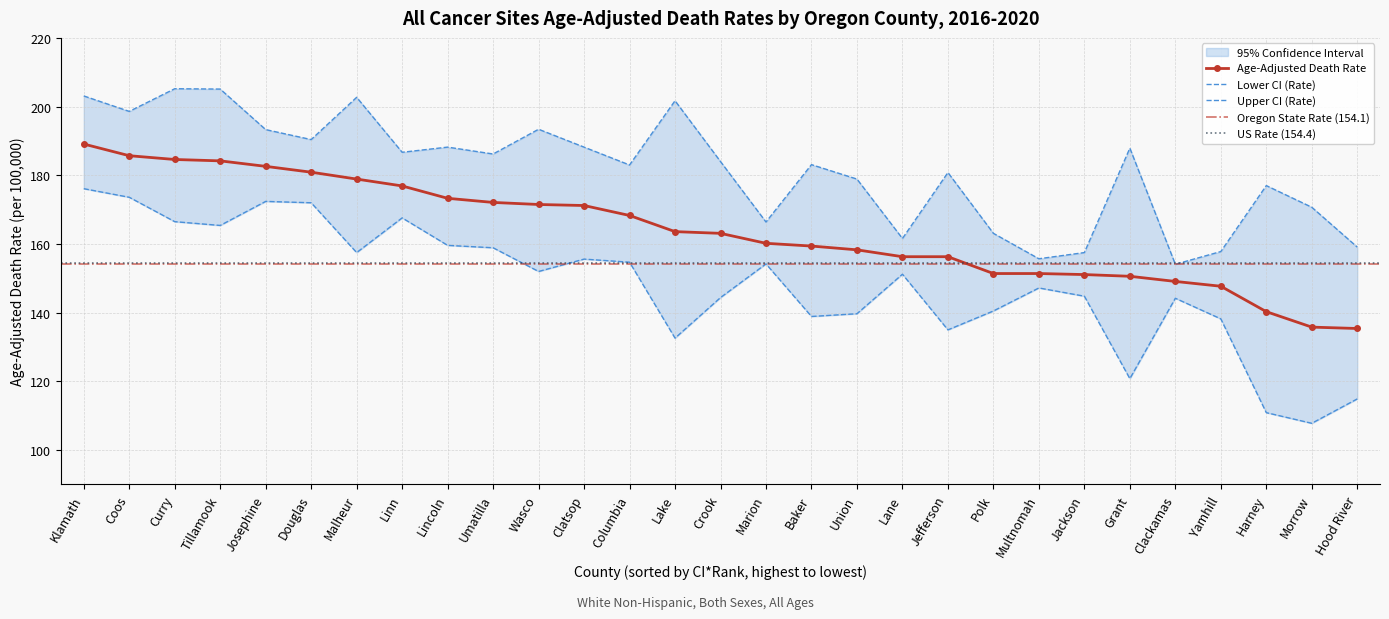

What is the maximum value for Age-Adjusted Death Rate?

189.1